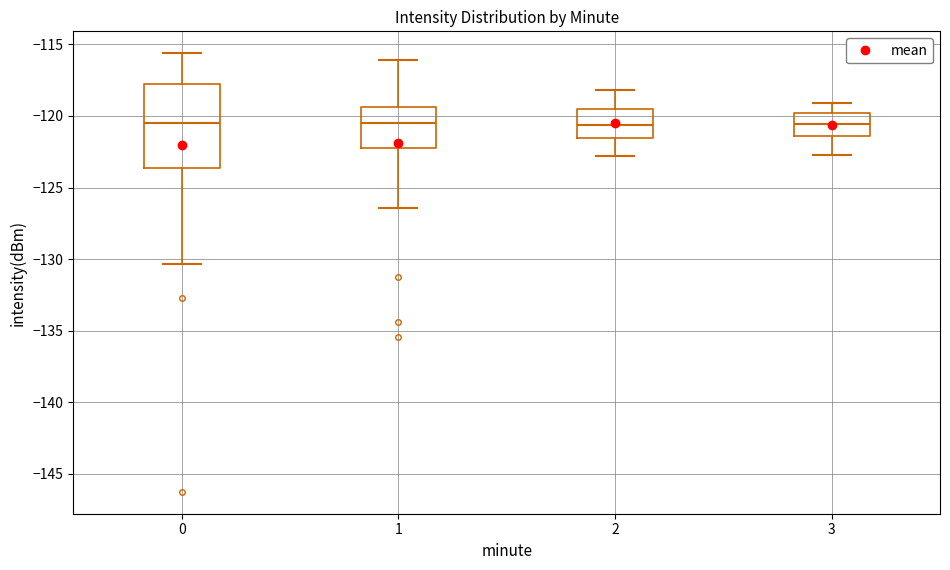

Reading left to right, read every box against the y-axis: the position of its median line, the range the box covers, and the ends of its whiskers. The values are not printed on the chart, so give them approximately, as read against the axis.

0: median -120.5, box -123.5 to -118.0, whiskers -130.5 to -115.5
1: median -120.5, box -122.0 to -119.5, whiskers -126.5 to -116.0
2: median -120.5, box -121.5 to -119.5, whiskers -123.0 to -118.0
3: median -120.5, box -121.5 to -120.0, whiskers -122.5 to -119.0